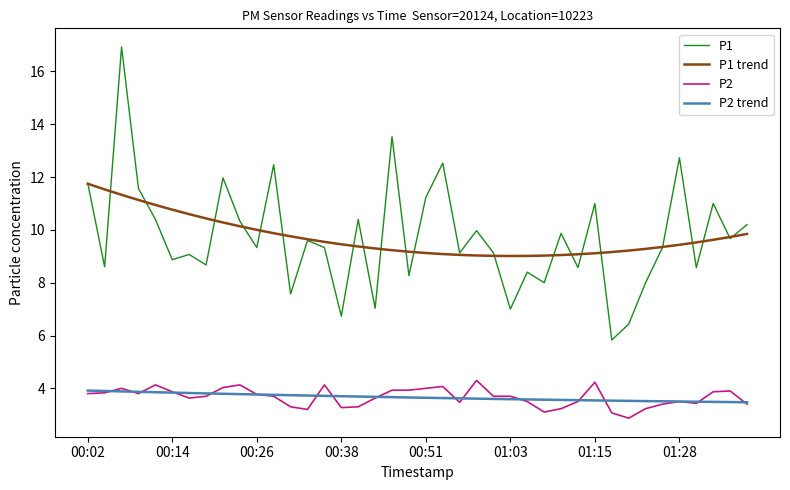

Which series has the largest range (max minus min)?

P1